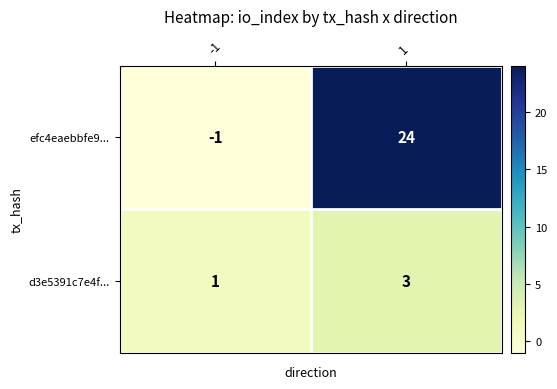

The efc4eaebbfe9... series shows -1 at -1. True or false?

True